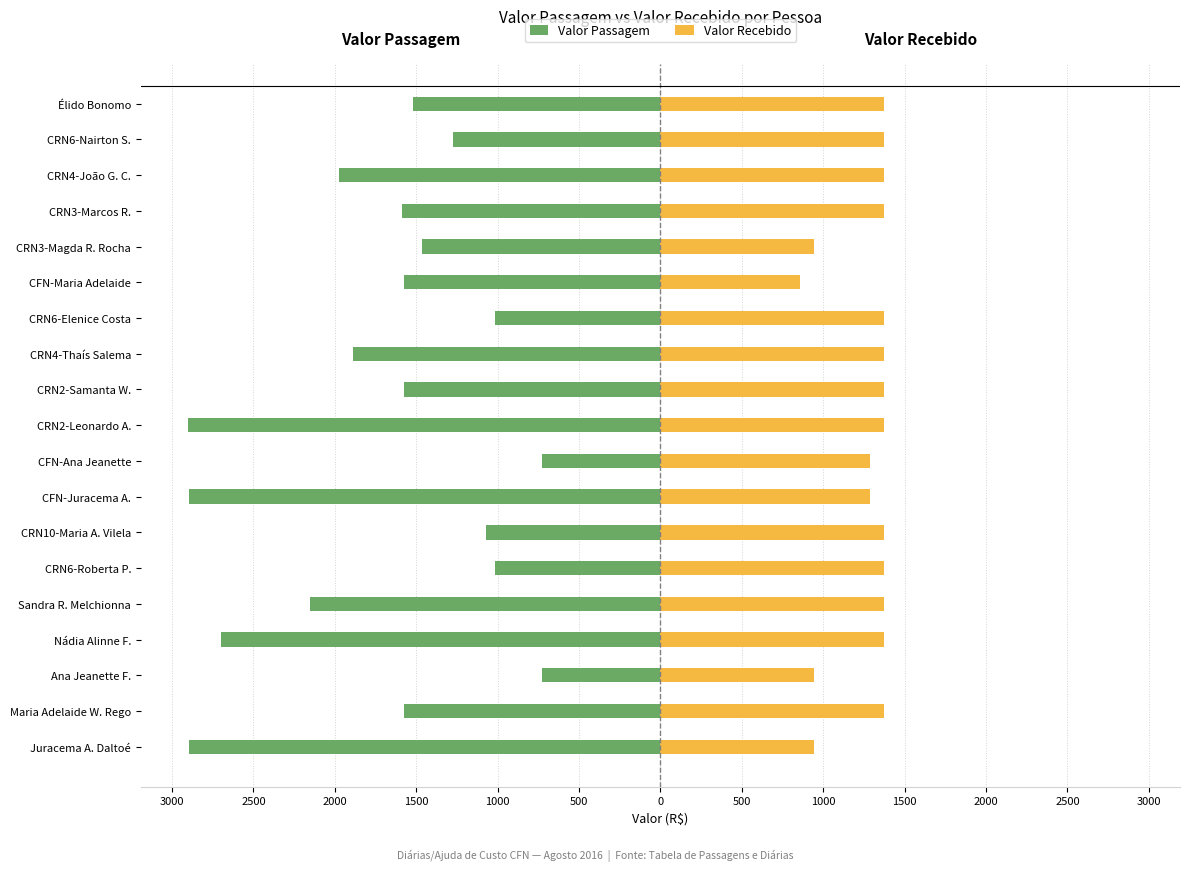

Count the number of categories in the chart.

19